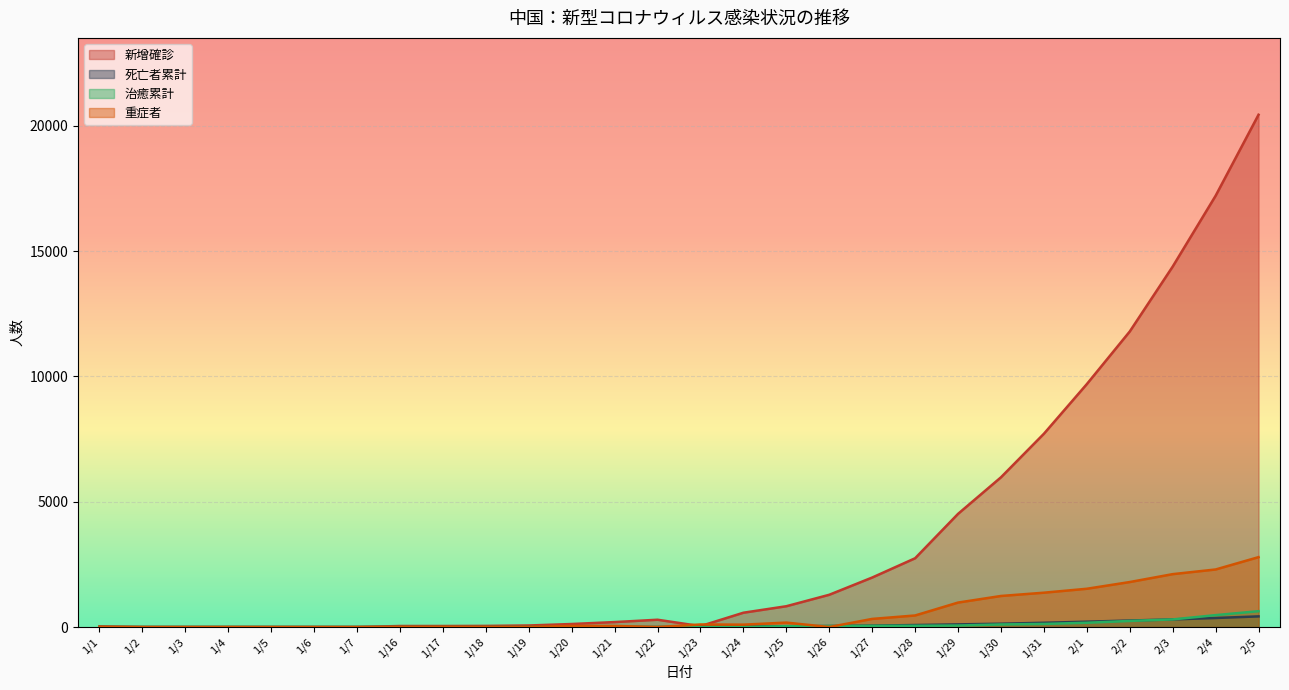

What is the spread (max minus min) of values at 1/23?

102